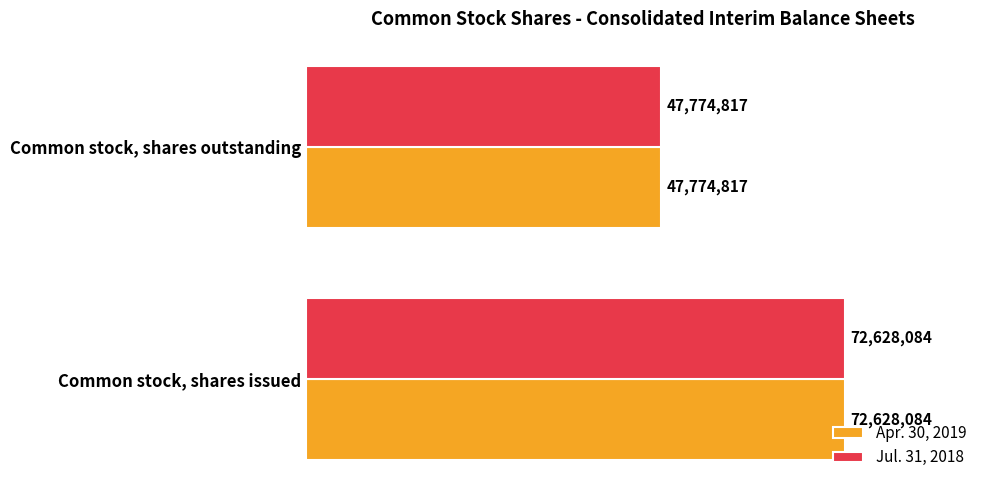

What are all the series names shown in the legend?

Apr. 30, 2019, Jul. 31, 2018